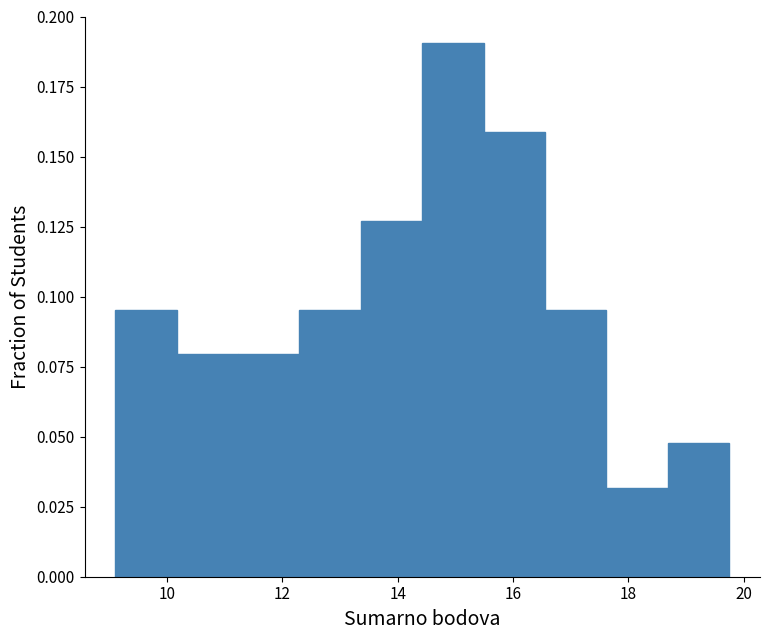

Reading left to right, transcribe this chart: for each bar, give the range it covers on the x-axis and its height. Neither the bar edges nor the heights are printed on the chart, so give them approximately, as read against the axes.

9.2 to 10.2: 0.095
10.2 to 11.2: 0.080
11.2 to 12.2: 0.080
12.2 to 13.4: 0.095
13.4 to 14.4: 0.125
14.4 to 15.4: 0.190
15.4 to 16.6: 0.160
16.6 to 17.6: 0.095
17.6 to 18.6: 0.030
18.6 to 19.8: 0.050